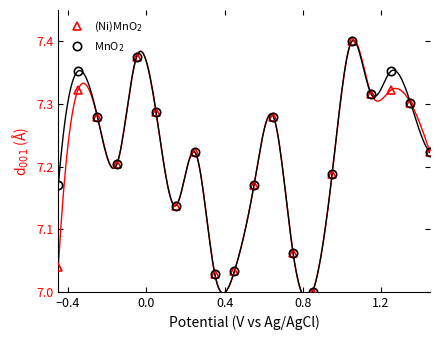

True or false: (Ni)MnO$_2$ has more than 0 points higher than both neighbors.

True